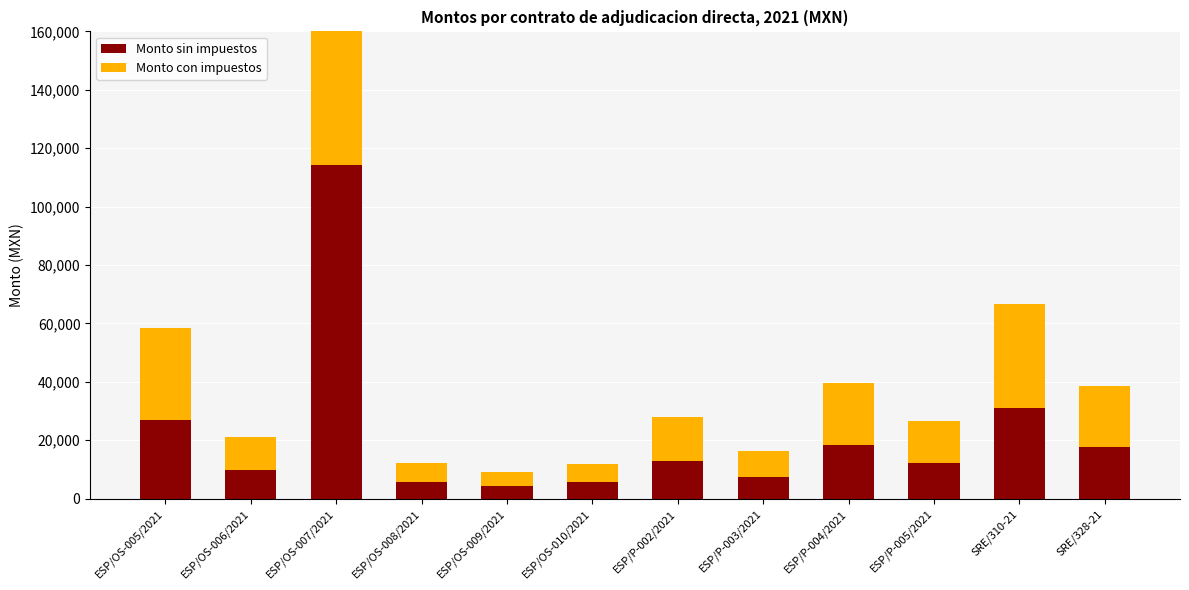

Which series has the widest spread of values?

Monto con impuestos